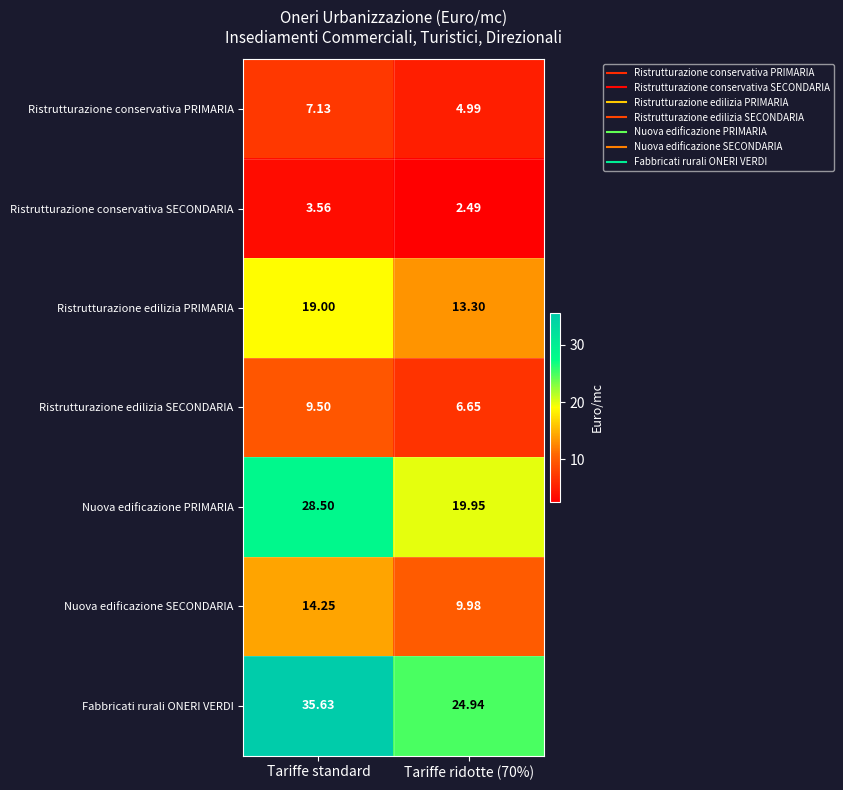

Which series has the largest total across all categories?

Fabbricati rurali ONERI VERDI